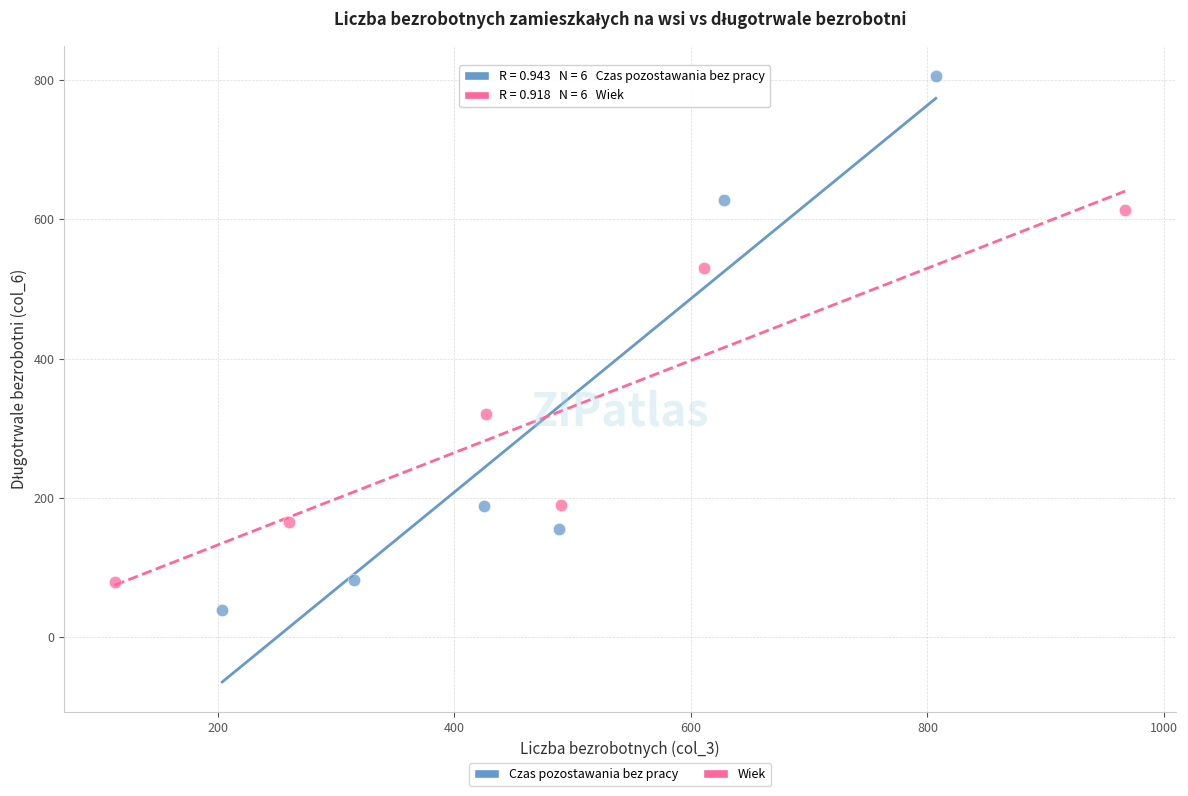

Which series has the widest spread of Y values?

Czas pozostawania bez pracy